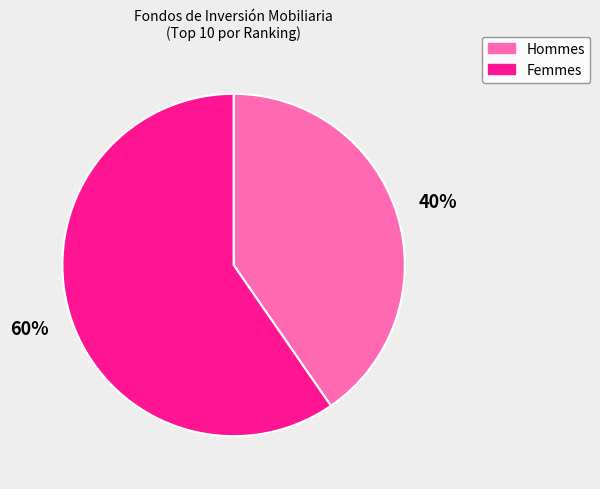

How many segments does this pie chart have?

2